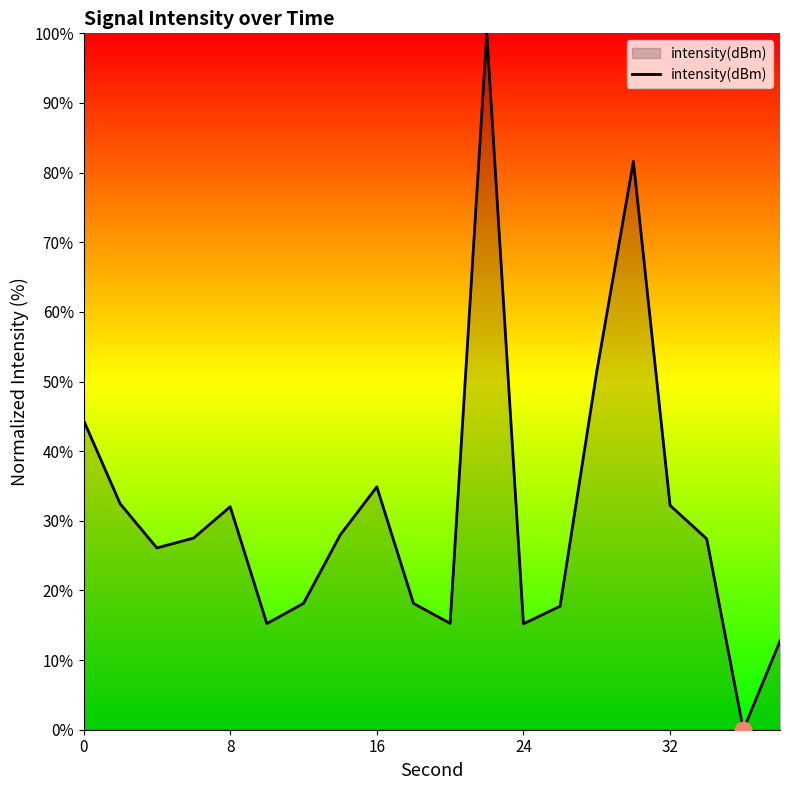

What is the difference between the maximum and minimum values?

100.0